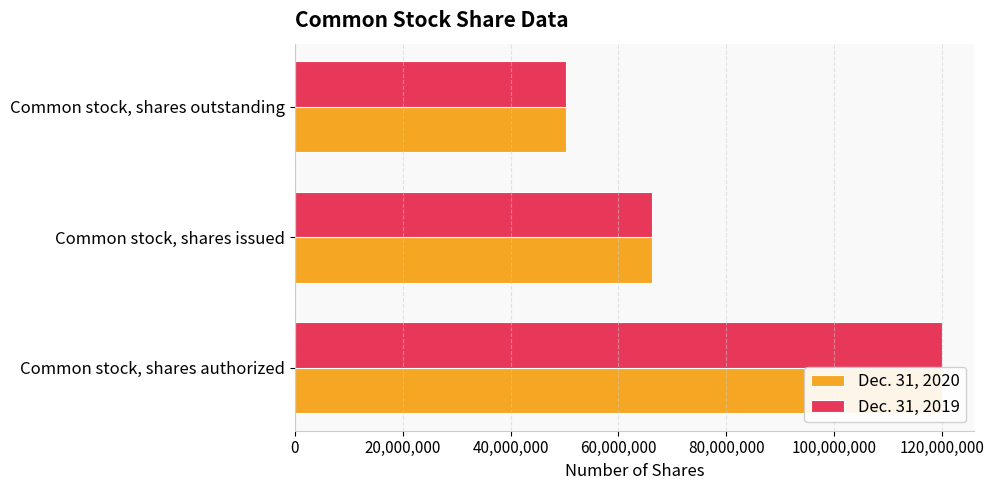

True or false: Dec. 31, 2020 has a value of 14125403 at Common stock, shares outstanding.

False